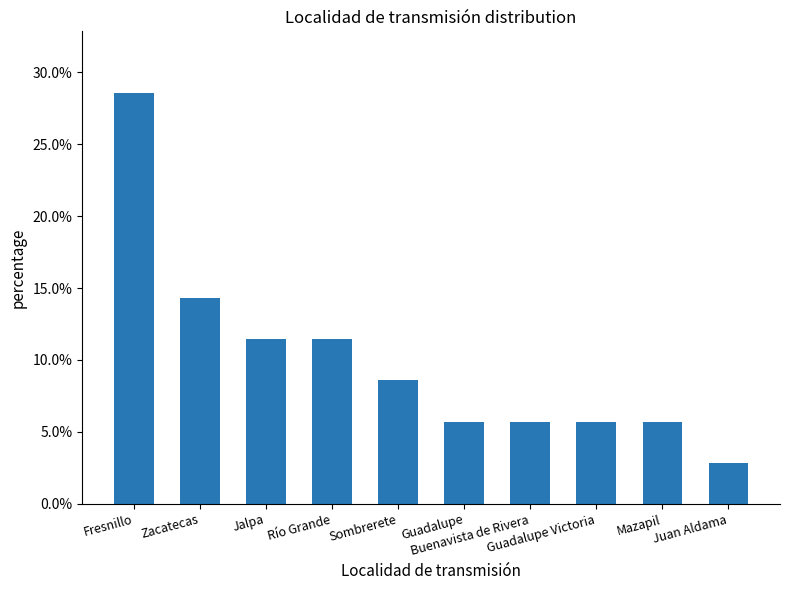

Does the chart contain any negative values?

No